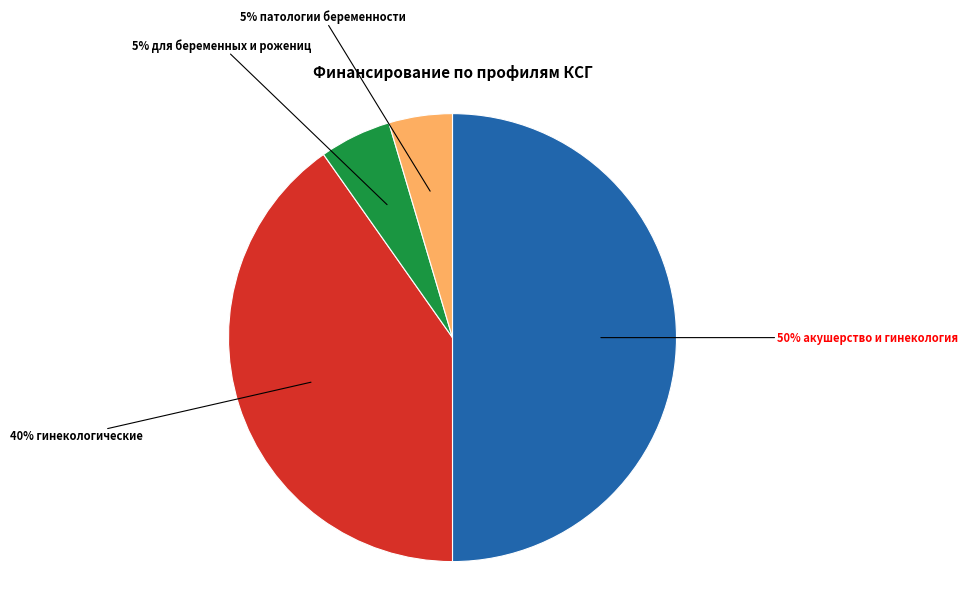

To the nearest percent, what is the average slice percentage?

25%